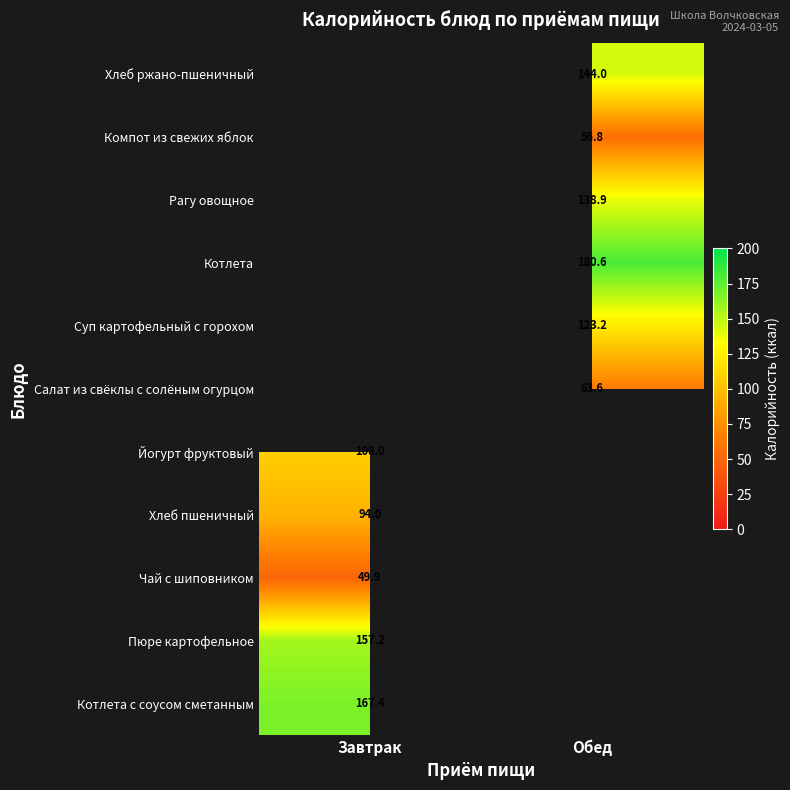

What is the spread (max minus min) of values at Завтрак?

117.4